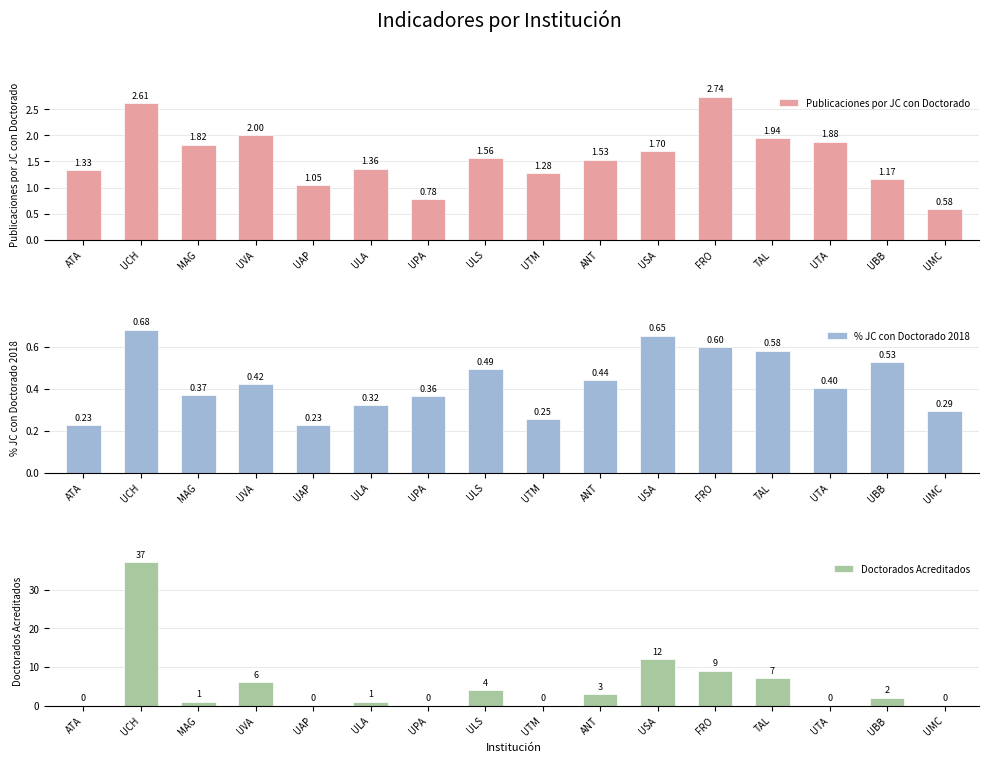

What is the maximum value for % JC con Doctorado 2018?

0.7